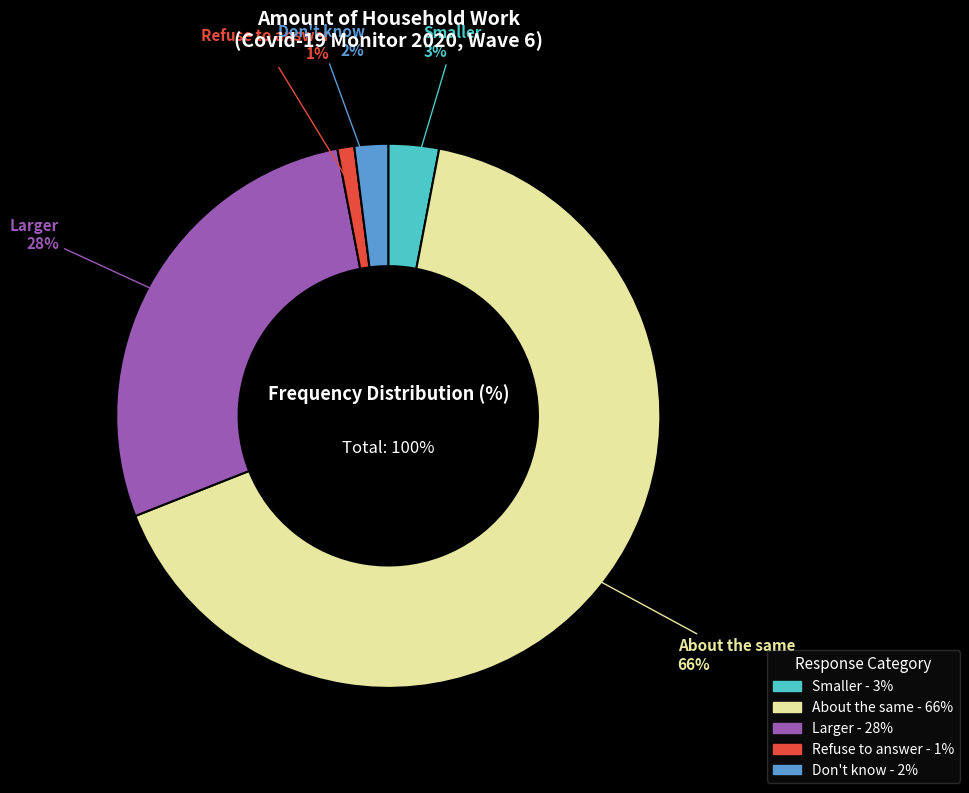

What portion of the pie excludes Refuse to answer?

99.0%